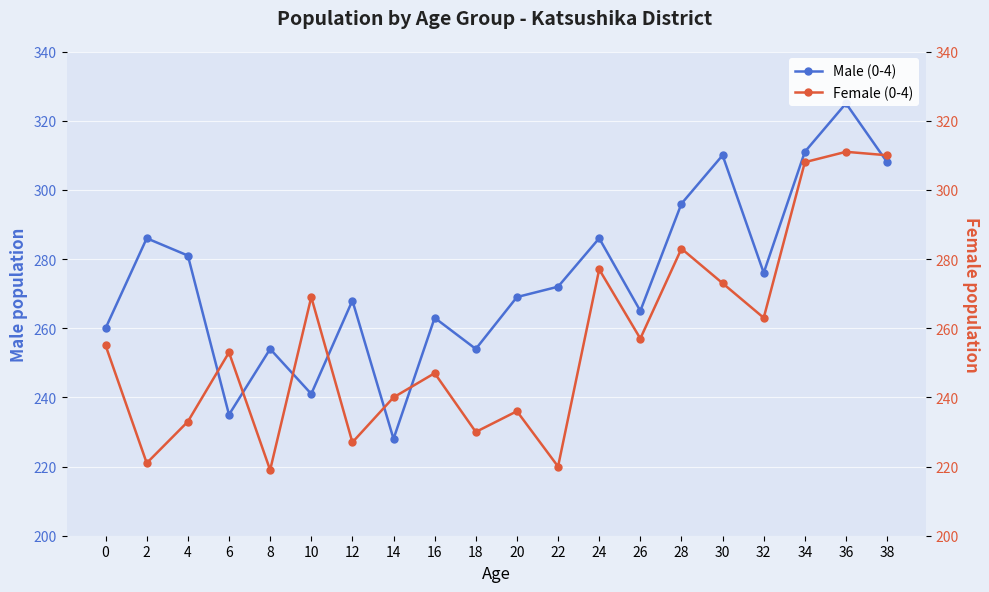

Where is the first local minimum for Female (0-4)?

2